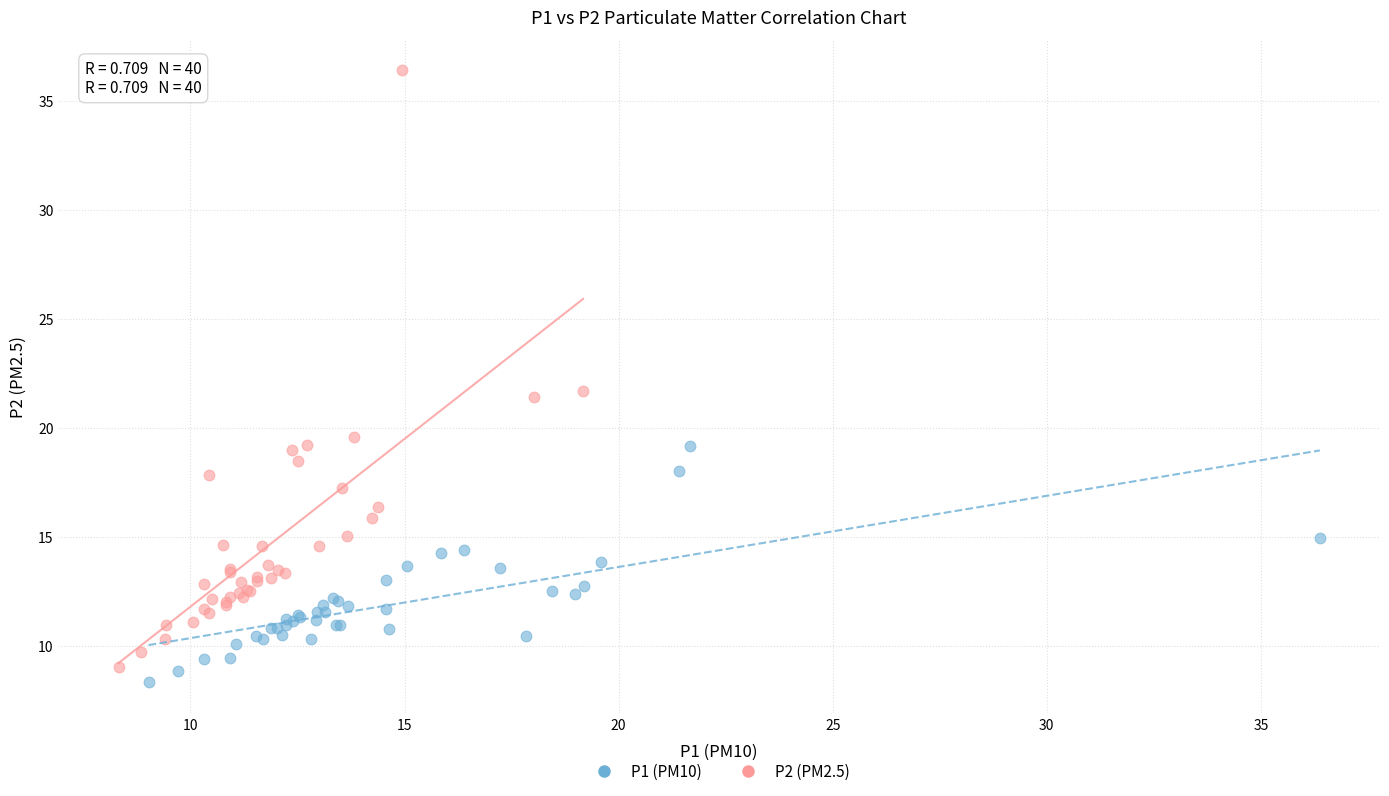

Which series contains the lowest Y value?

P1 (PM10)